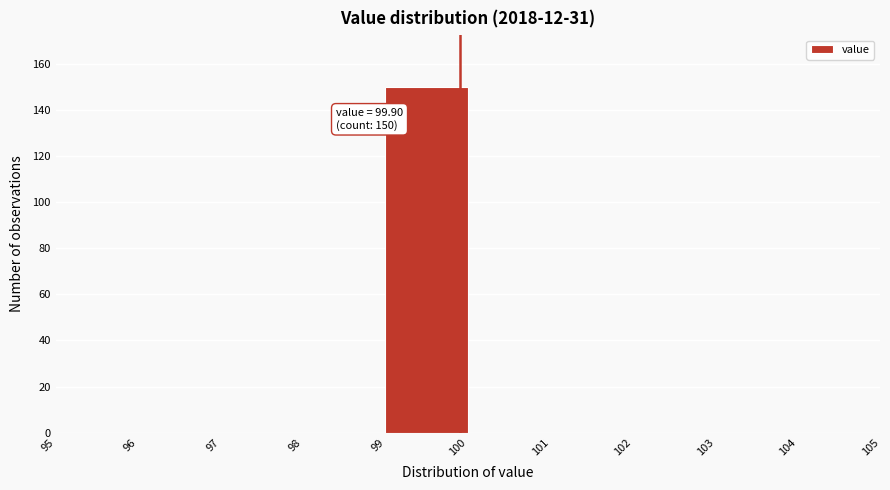

Which range on the x-axis has the tallest bar?

99 to 100